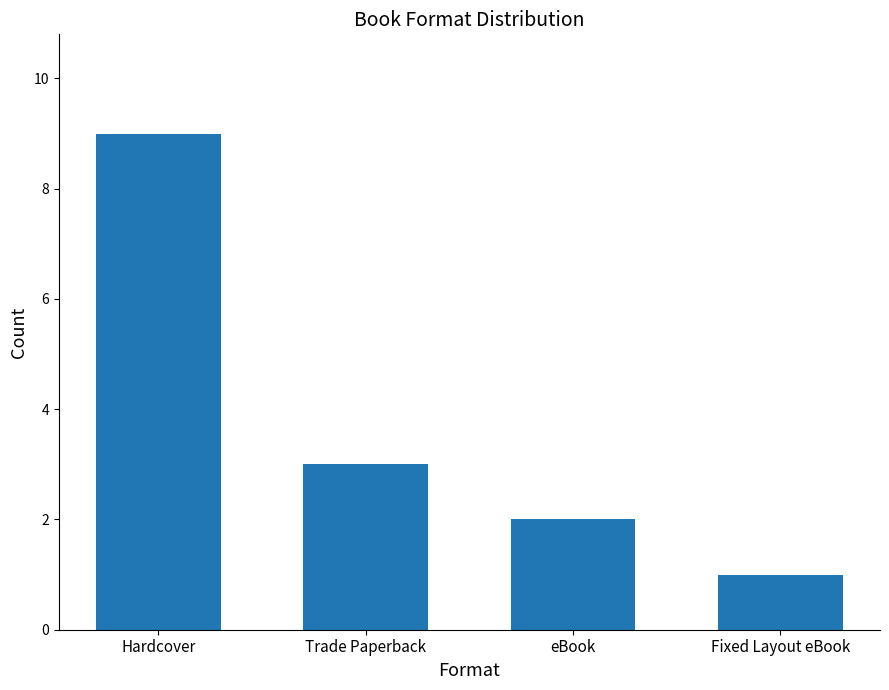

True or false: the data shows 3 at eBook.

False